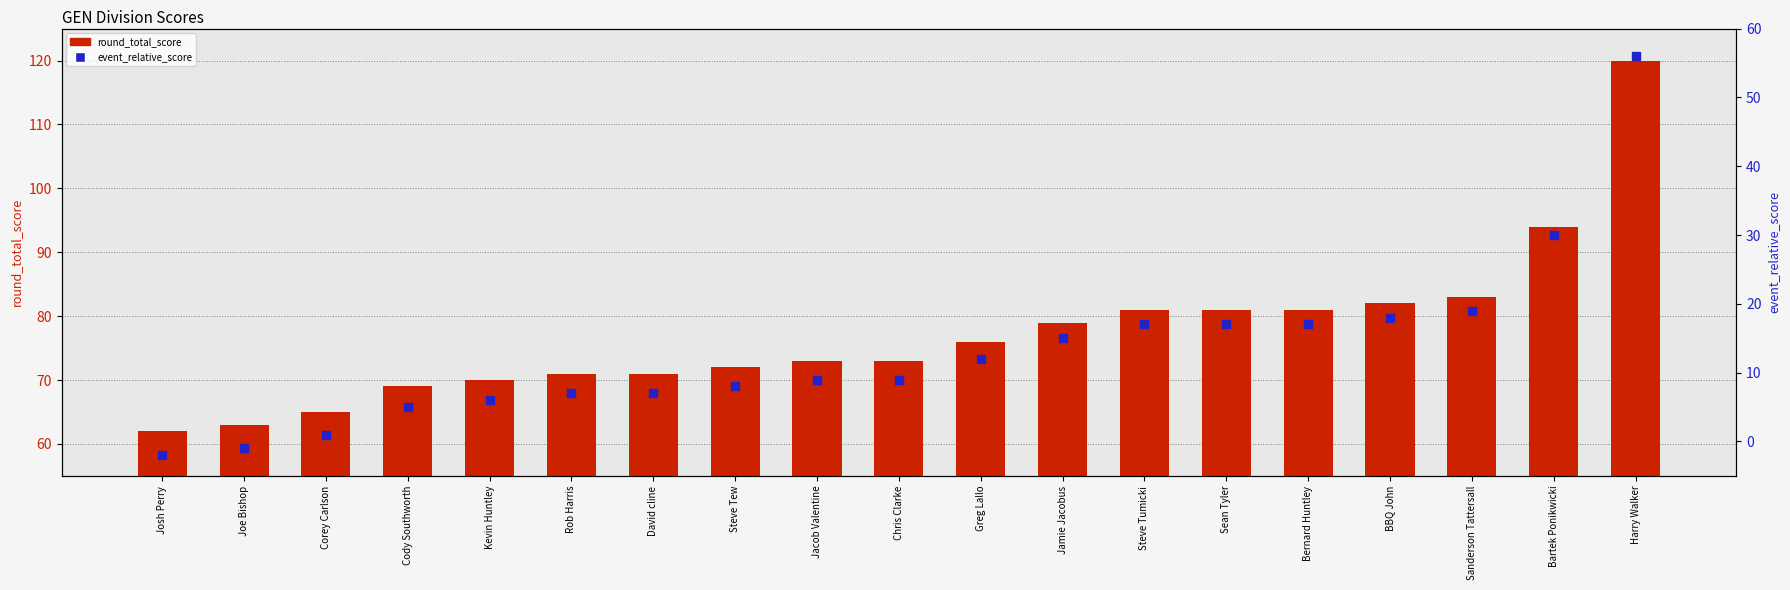

At which category is the sum across all series the highest?

Harry Walker